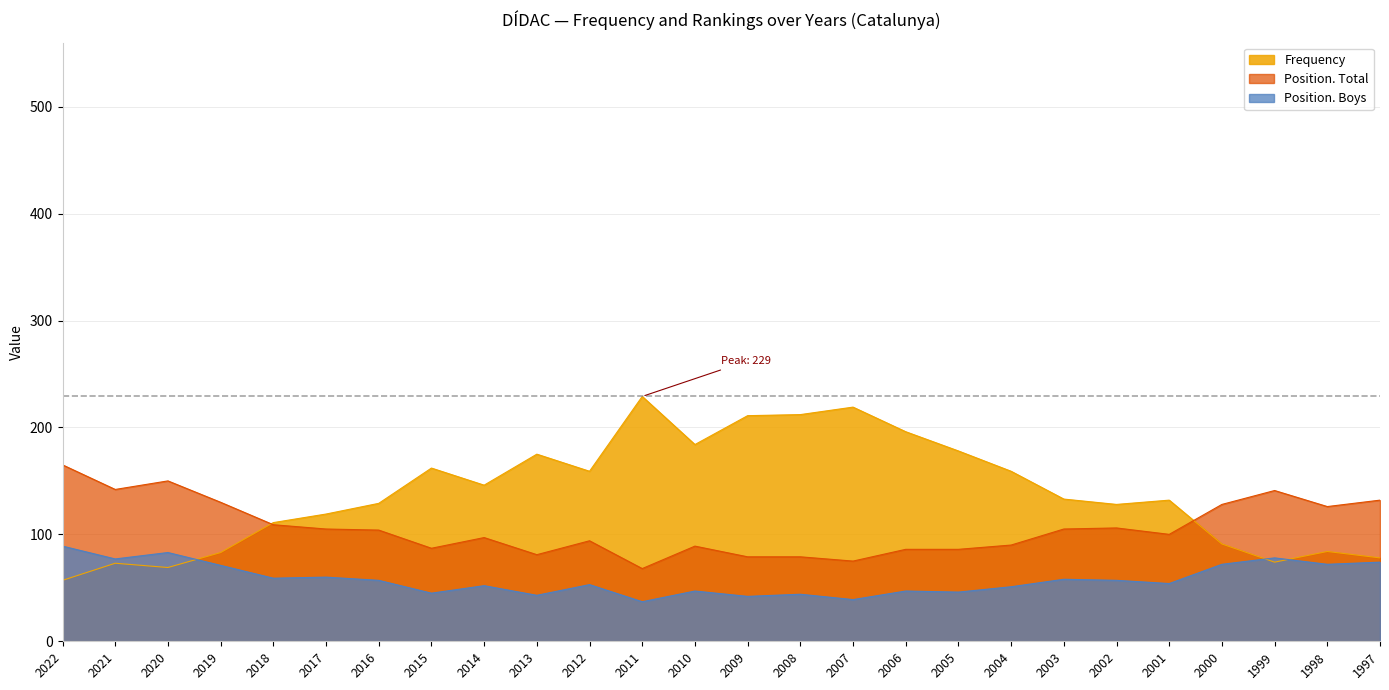

What are all the series names shown in the legend?

Frequency, Position. Total, Position. Boys